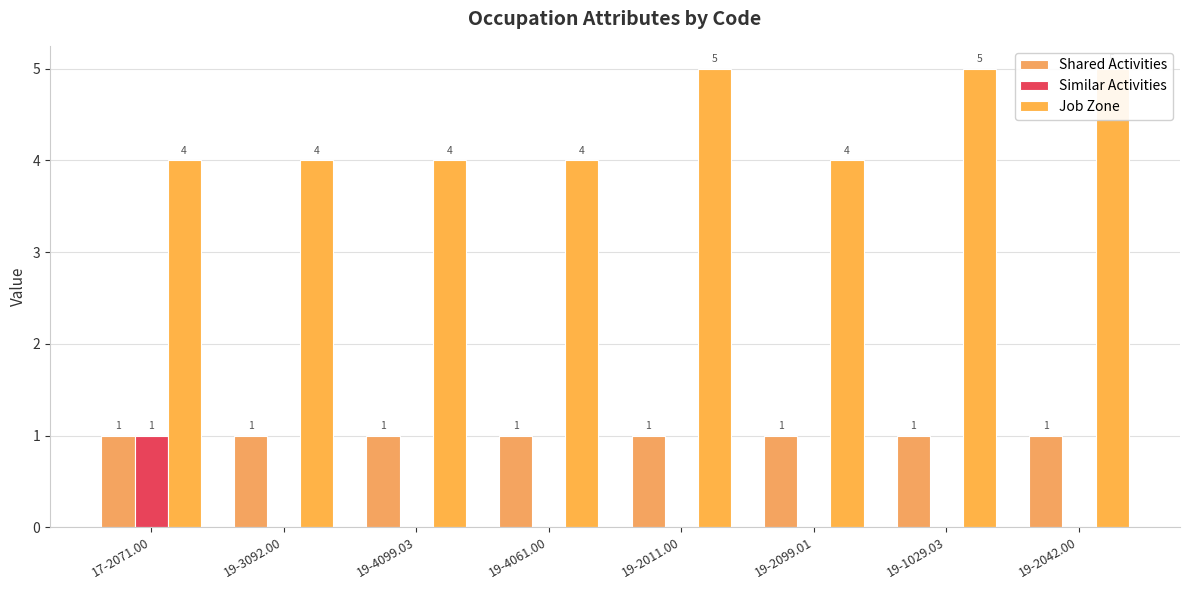

What is the total value across all series at 19-2011.00?

6